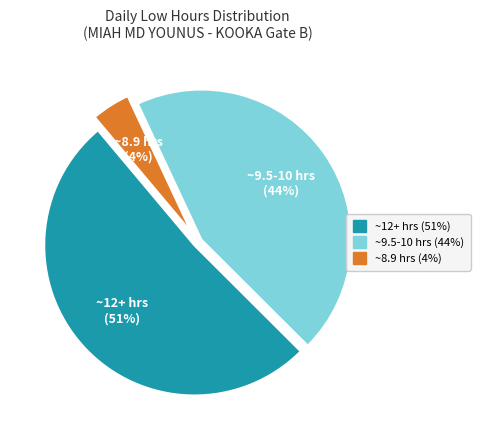

Is there any slice that represents more than half of the pie?

Yes